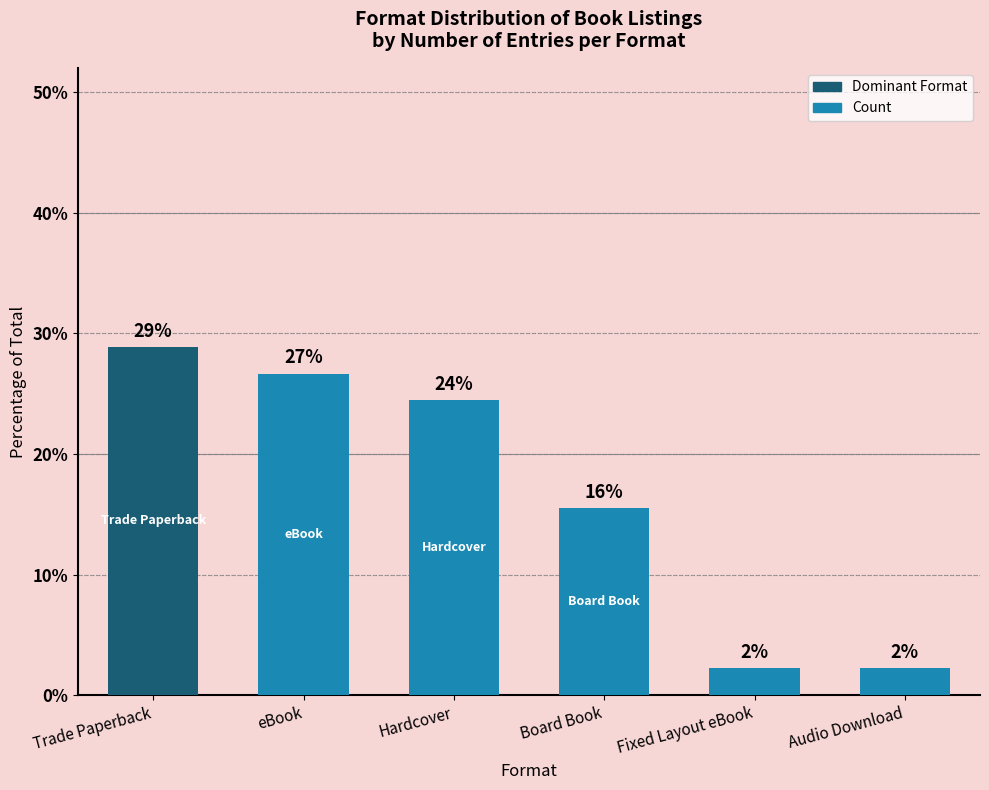

The chart shows a value of 2.2 at Audio Download. True or false?

True